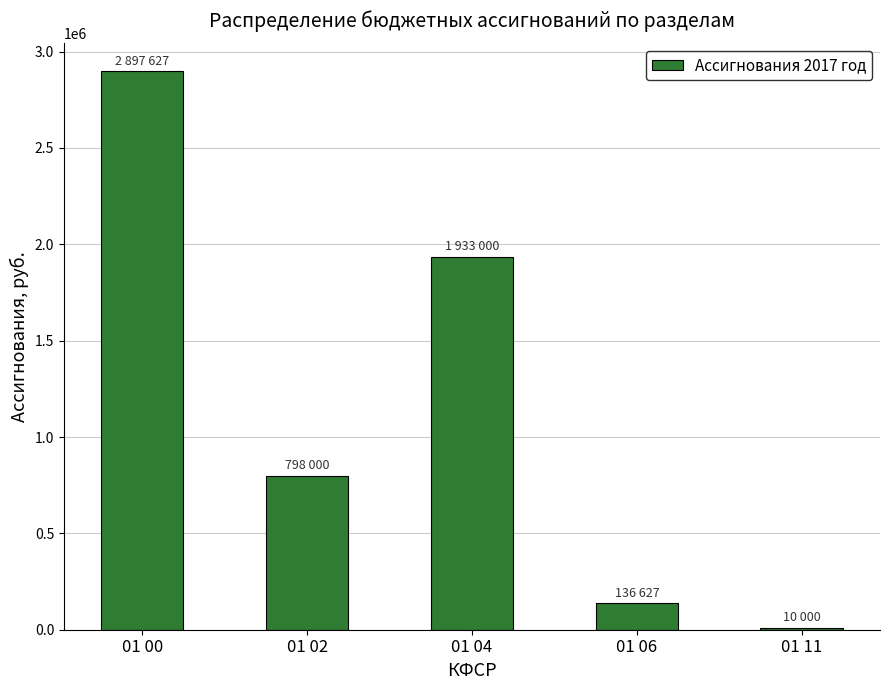

How many bars are there in total?

5